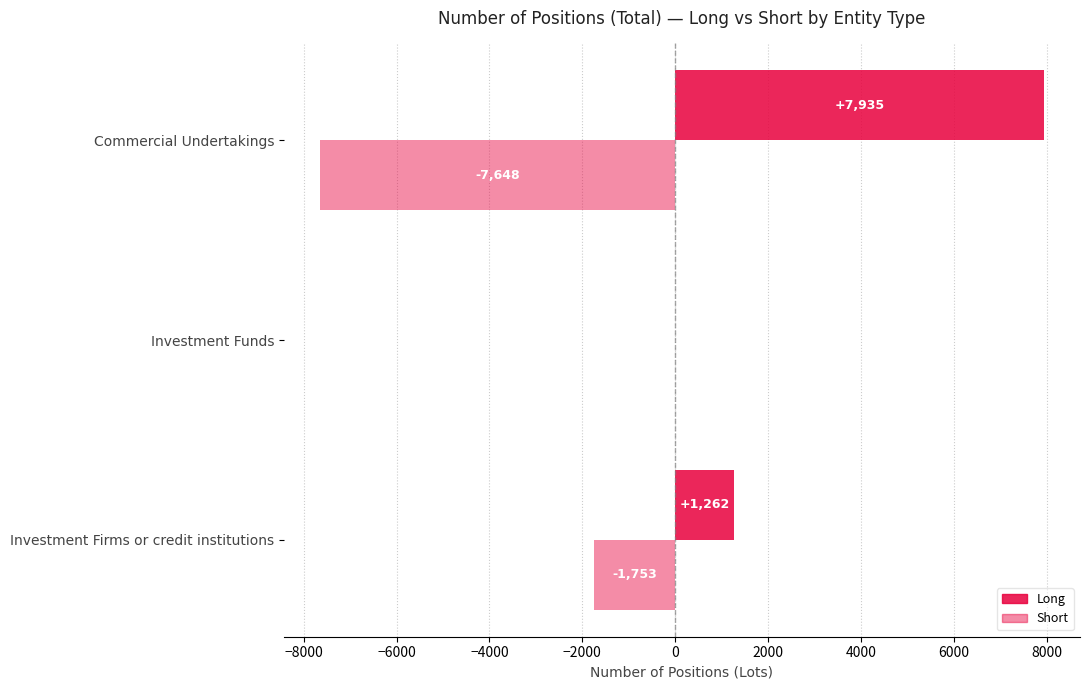

How many categories are shown in the chart?

3